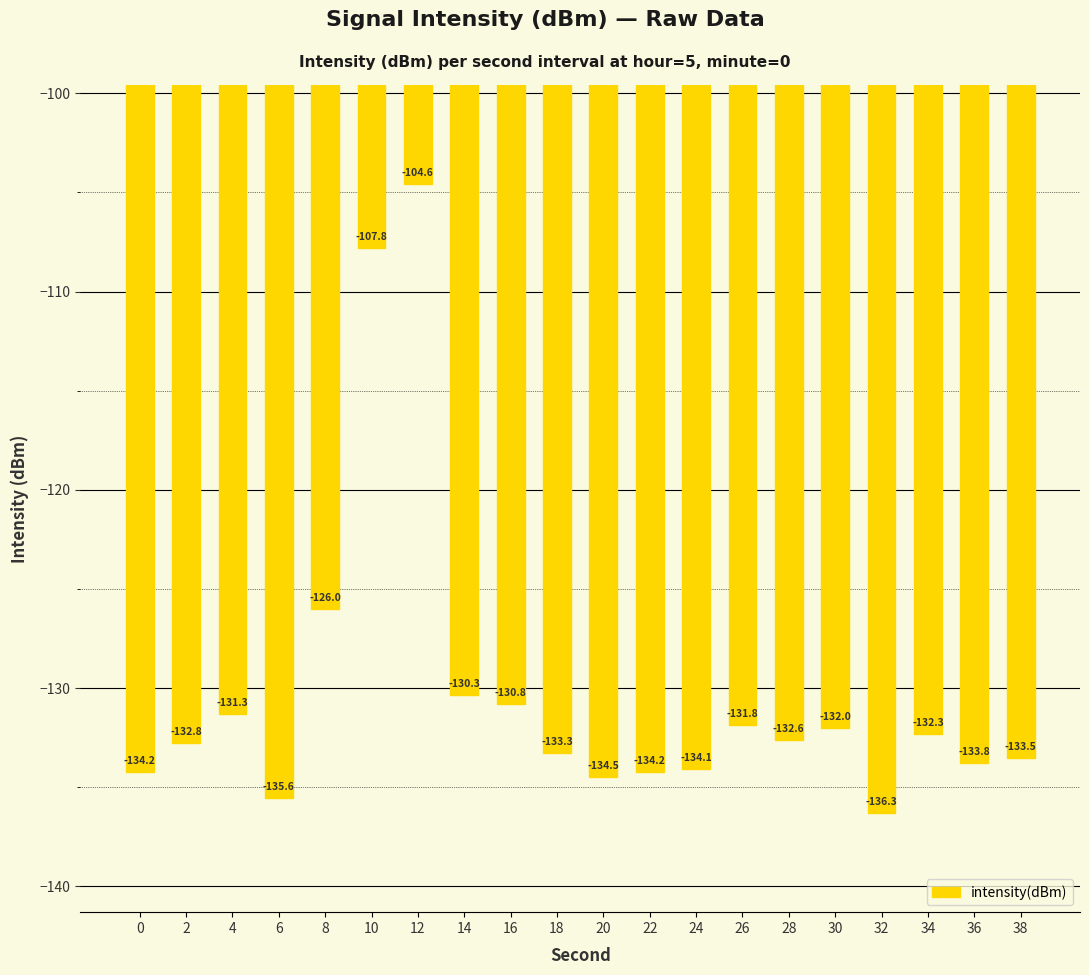

What is the smallest value displayed?

-136.3